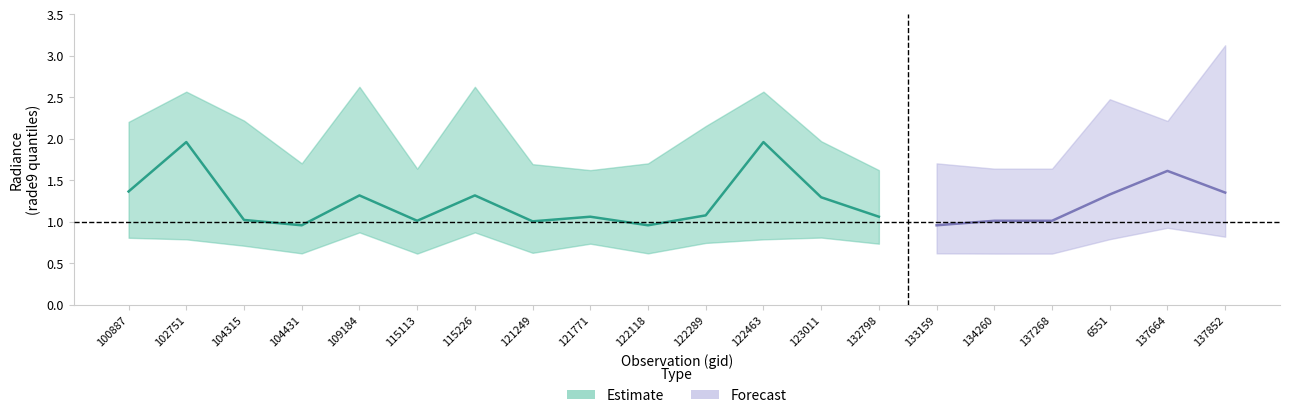

At which label does rade9_bin_mdn reach its minimum?

104431